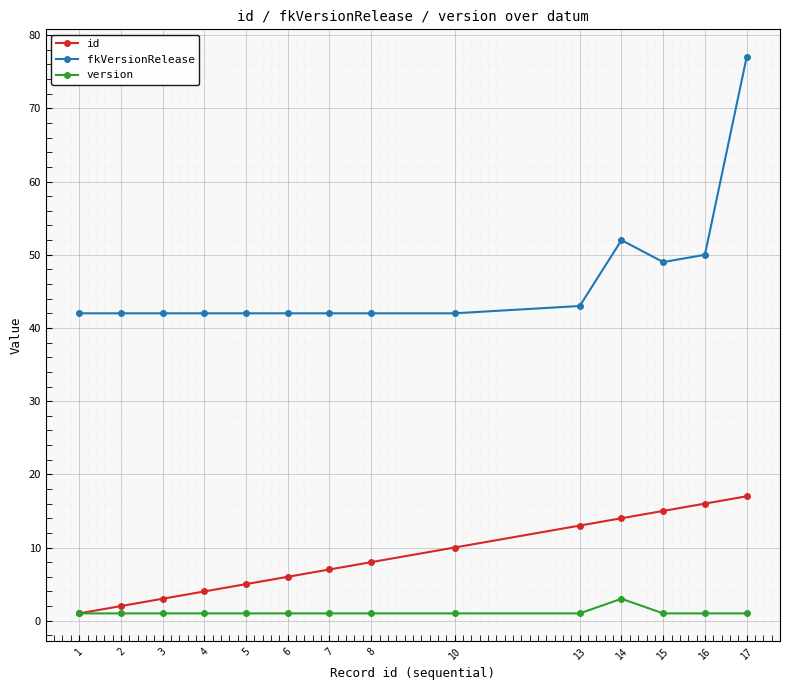

What is the difference between the maximum and minimum values in the fkVersionRelease series?

35